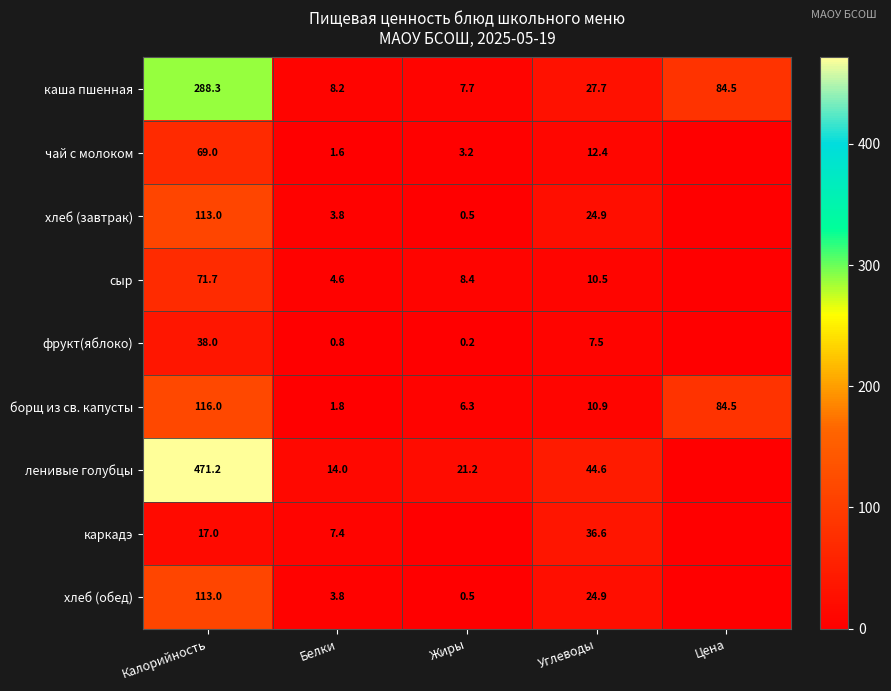

What is the minimum value for борщ из св. капусты?

1.8